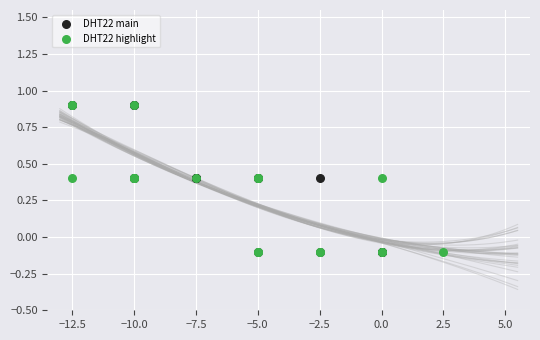

What are all the series names shown in the legend?

DHT22 main, DHT22 highlight